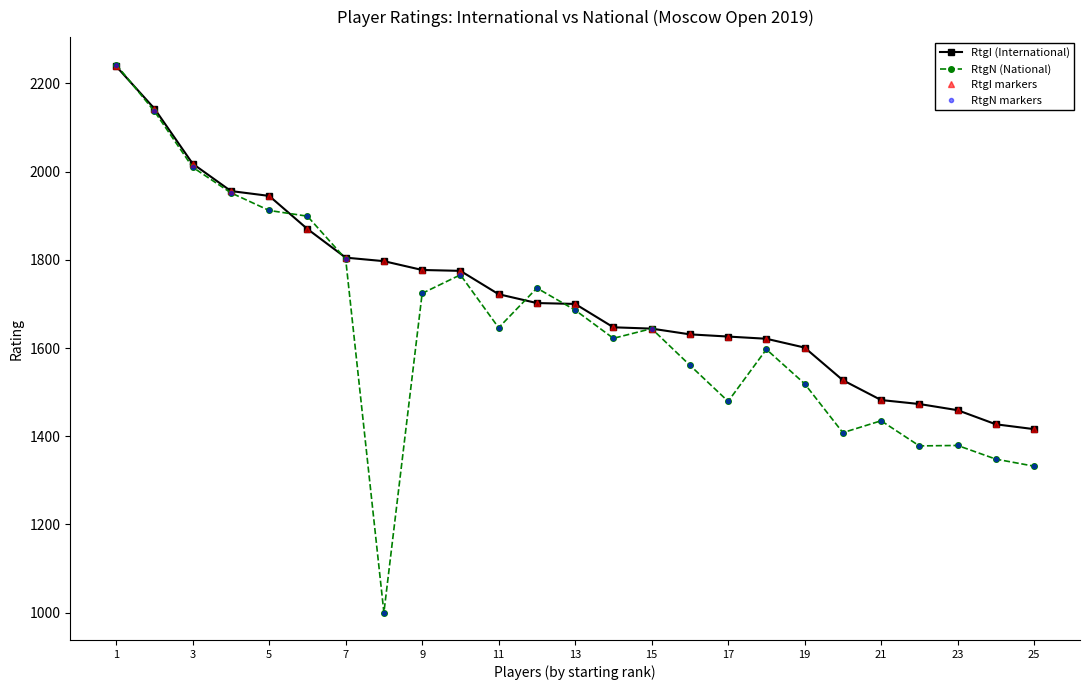

Does the chart have visible grid lines?

No